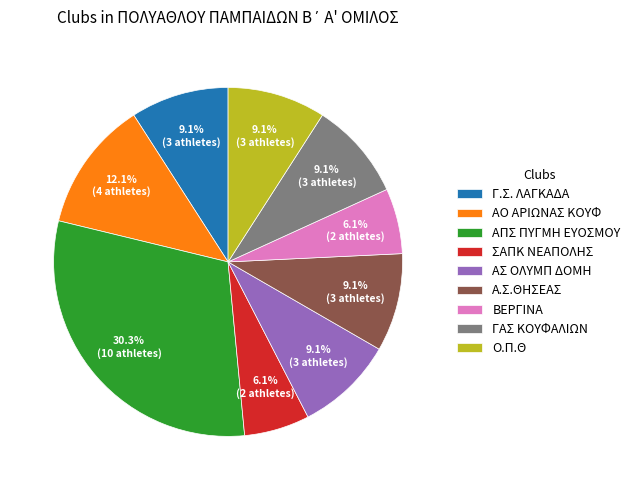

Count the number of slices in the pie.

9